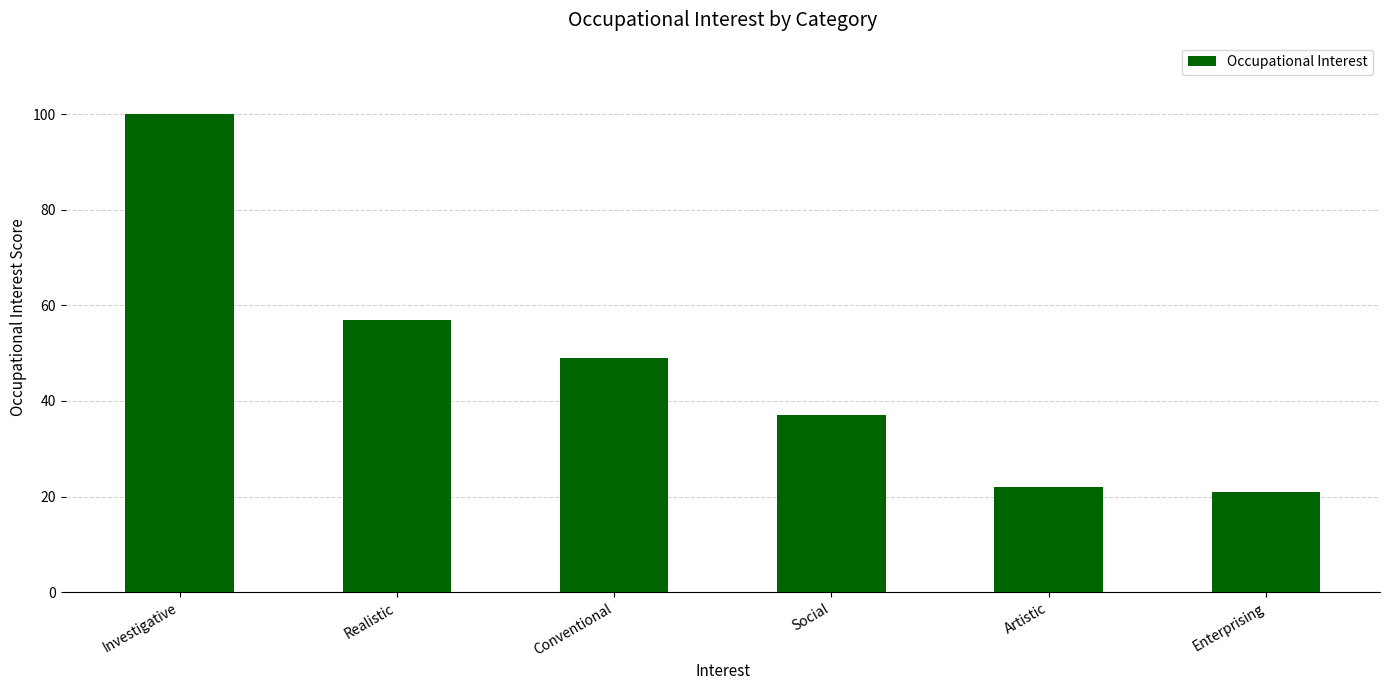

At which label is the value closest to 60?

Realistic